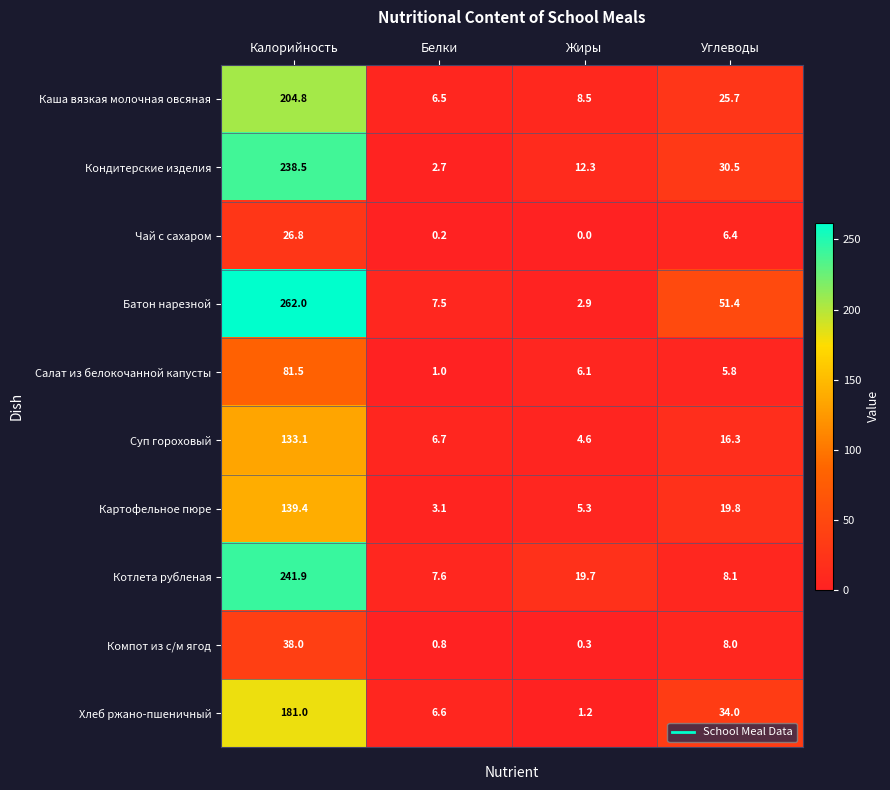

Which series changed the most between Белки and Жиры?

Котлета рубленая